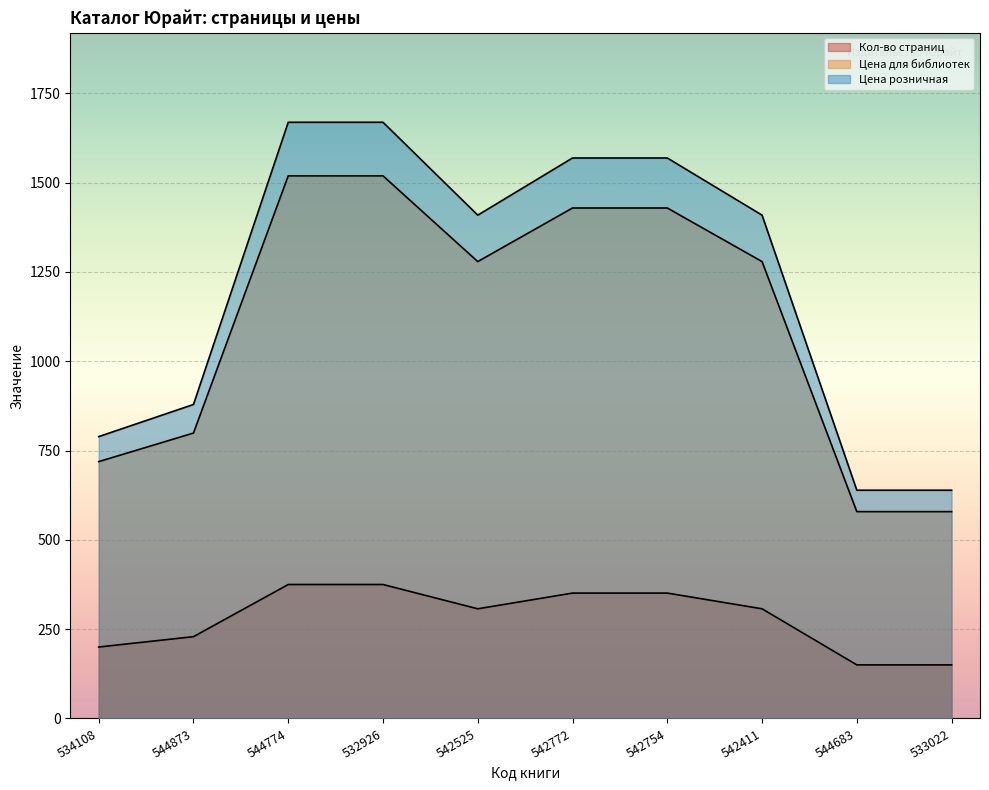

Reading left to right, transcribe all the data shown in this chart.

Кол-во страниц: 200	229	375	375	307	351	351	307	150	150
Цена для библиотек: 719	799	1519	1519	1279	1429	1429	1279	579	579
Цена розничная: 789	879	1669	1669	1409	1569	1569	1409	639	639